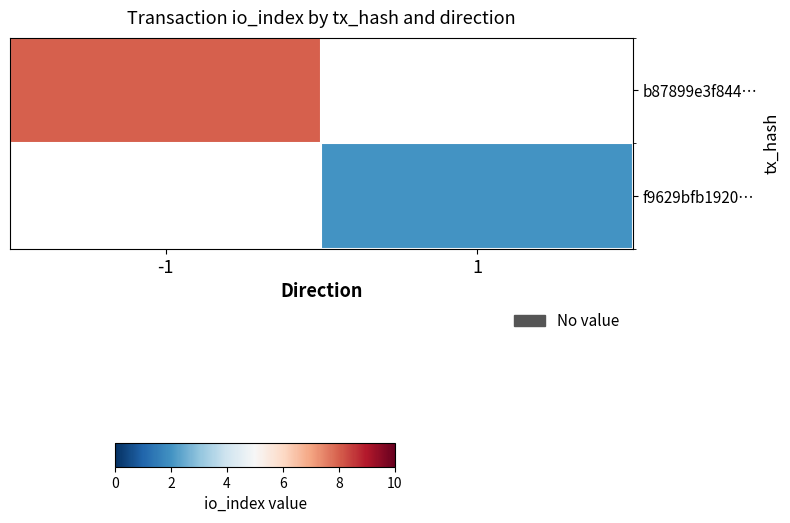

How many categories are shown in the chart?

2